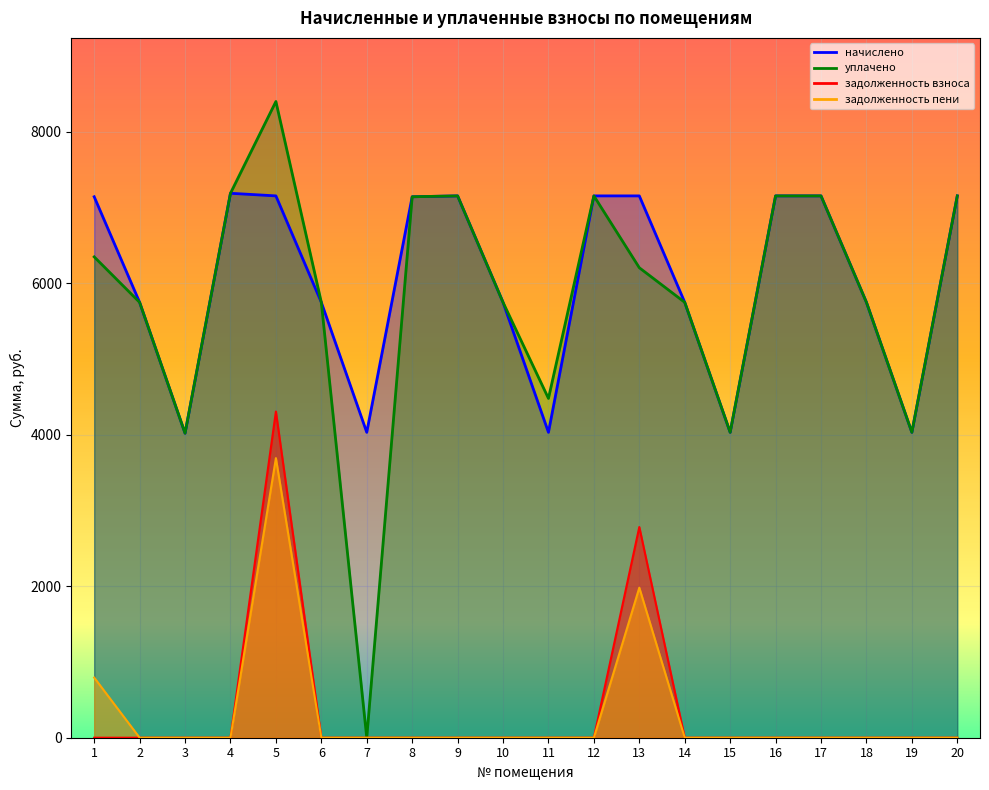

What is the difference between the начислено values at 11 and 13?

3121.9